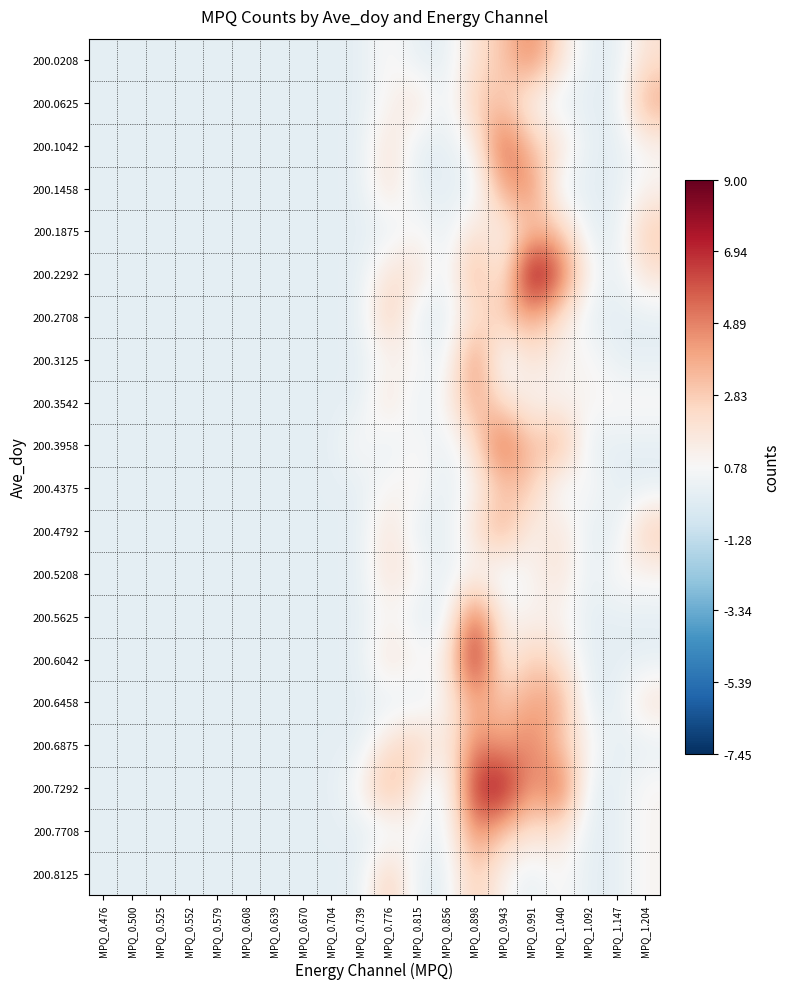

Reading left to right, list all the values displayed in this chart.

200.0208: MPQ_0.476=0	MPQ_0.500=0	MPQ_0.525=0	MPQ_0.552=0	MPQ_0.579=0	MPQ_0.608=0	MPQ_0.639=0	MPQ_0.670=0	MPQ_0.704=0	MPQ_0.739=0	MPQ_0.776=1	MPQ_0.815=0	MPQ_0.856=0	MPQ_0.898=2	MPQ_0.943=3	MPQ_0.991=5	MPQ_1.040=2	MPQ_1.092=0	MPQ_1.147=0	MPQ_1.204=2
200.0625: MPQ_0.476=0	MPQ_0.500=0	MPQ_0.525=0	MPQ_0.552=0	MPQ_0.579=0	MPQ_0.608=0	MPQ_0.639=0	MPQ_0.670=0	MPQ_0.704=0	MPQ_0.739=0	MPQ_0.776=1	MPQ_0.815=2	MPQ_0.856=0	MPQ_0.898=3	MPQ_0.943=3	MPQ_0.991=1	MPQ_1.040=0	MPQ_1.092=0	MPQ_1.147=0	MPQ_1.204=4
200.1042: MPQ_0.476=0	MPQ_0.500=0	MPQ_0.525=0	MPQ_0.552=0	MPQ_0.579=0	MPQ_0.608=0	MPQ_0.639=0	MPQ_0.670=0	MPQ_0.704=0	MPQ_0.739=0	MPQ_0.776=2	MPQ_0.815=0	MPQ_0.856=0	MPQ_0.898=1	MPQ_0.943=6	MPQ_0.991=3	MPQ_1.040=2	MPQ_1.092=0	MPQ_1.147=0	MPQ_1.204=1
200.1458: MPQ_0.476=0	MPQ_0.500=0	MPQ_0.525=0	MPQ_0.552=0	MPQ_0.579=0	MPQ_0.608=0	MPQ_0.639=0	MPQ_0.670=0	MPQ_0.704=0	MPQ_0.739=0	MPQ_0.776=2	MPQ_0.815=0	MPQ_0.856=0	MPQ_0.898=0	MPQ_0.943=4	MPQ_0.991=5	MPQ_1.040=0	MPQ_1.092=0	MPQ_1.147=0	MPQ_1.204=1
200.1875: MPQ_0.476=0	MPQ_0.500=0	MPQ_0.525=0	MPQ_0.552=0	MPQ_0.579=0	MPQ_0.608=0	MPQ_0.639=0	MPQ_0.670=0	MPQ_0.704=0	MPQ_0.739=0	MPQ_0.776=0	MPQ_0.815=1	MPQ_0.856=0	MPQ_0.898=2	MPQ_0.943=1	MPQ_0.991=3	MPQ_1.040=3	MPQ_1.092=0	MPQ_1.147=0	MPQ_1.204=3
200.2292: MPQ_0.476=0	MPQ_0.500=0	MPQ_0.525=0	MPQ_0.552=0	MPQ_0.579=0	MPQ_0.608=0	MPQ_0.639=0	MPQ_0.670=0	MPQ_0.704=0	MPQ_0.739=0	MPQ_0.776=2	MPQ_0.815=2	MPQ_0.856=0	MPQ_0.898=4	MPQ_0.943=1	MPQ_0.991=9	MPQ_1.040=6	MPQ_1.092=1	MPQ_1.147=0	MPQ_1.204=2
200.2708: MPQ_0.476=0	MPQ_0.500=0	MPQ_0.525=0	MPQ_0.552=0	MPQ_0.579=0	MPQ_0.608=0	MPQ_0.639=0	MPQ_0.670=0	MPQ_0.704=0	MPQ_0.739=0	MPQ_0.776=3	MPQ_0.815=0	MPQ_0.856=0	MPQ_0.898=2	MPQ_0.943=3	MPQ_0.991=4	MPQ_1.040=2	MPQ_1.092=0	MPQ_1.147=0	MPQ_1.204=0
200.3125: MPQ_0.476=0	MPQ_0.500=0	MPQ_0.525=0	MPQ_0.552=0	MPQ_0.579=0	MPQ_0.608=0	MPQ_0.639=0	MPQ_0.670=0	MPQ_0.704=0	MPQ_0.739=0	MPQ_0.776=1	MPQ_0.815=1	MPQ_0.856=0	MPQ_0.898=5	MPQ_0.943=0	MPQ_0.991=2	MPQ_1.040=1	MPQ_1.092=1	MPQ_1.147=0	MPQ_1.204=0
200.3542: MPQ_0.476=0	MPQ_0.500=0	MPQ_0.525=0	MPQ_0.552=0	MPQ_0.579=0	MPQ_0.608=0	MPQ_0.639=0	MPQ_0.670=0	MPQ_0.704=0	MPQ_0.739=0	MPQ_0.776=2	MPQ_0.815=0	MPQ_0.856=1	MPQ_0.898=4	MPQ_0.943=2	MPQ_0.991=1	MPQ_1.040=1	MPQ_1.092=1	MPQ_1.147=1	MPQ_1.204=1
200.3958: MPQ_0.476=0	MPQ_0.500=0	MPQ_0.525=0	MPQ_0.552=0	MPQ_0.579=0	MPQ_0.608=0	MPQ_0.639=0	MPQ_0.670=0	MPQ_0.704=0	MPQ_0.739=1	MPQ_0.776=0	MPQ_0.815=1	MPQ_0.856=0	MPQ_0.898=2	MPQ_0.943=6	MPQ_0.991=3	MPQ_1.040=4	MPQ_1.092=0	MPQ_1.147=0	MPQ_1.204=0
200.4375: MPQ_0.476=0	MPQ_0.500=0	MPQ_0.525=0	MPQ_0.552=0	MPQ_0.579=0	MPQ_0.608=0	MPQ_0.639=0	MPQ_0.670=0	MPQ_0.704=0	MPQ_0.739=0	MPQ_0.776=1	MPQ_0.815=1	MPQ_0.856=0	MPQ_0.898=1	MPQ_0.943=3	MPQ_0.991=3	MPQ_1.040=0	MPQ_1.092=1	MPQ_1.147=0	MPQ_1.204=0
200.4792: MPQ_0.476=0	MPQ_0.500=0	MPQ_0.525=0	MPQ_0.552=0	MPQ_0.579=0	MPQ_0.608=0	MPQ_0.639=0	MPQ_0.670=0	MPQ_0.704=0	MPQ_0.739=0	MPQ_0.776=2	MPQ_0.815=0	MPQ_0.856=0	MPQ_0.898=2	MPQ_0.943=4	MPQ_0.991=1	MPQ_1.040=2	MPQ_1.092=0	MPQ_1.147=0	MPQ_1.204=3
200.5208: MPQ_0.476=0	MPQ_0.500=0	MPQ_0.525=0	MPQ_0.552=0	MPQ_0.579=0	MPQ_0.608=0	MPQ_0.639=0	MPQ_0.670=0	MPQ_0.704=0	MPQ_0.739=0	MPQ_0.776=2	MPQ_0.815=1	MPQ_0.856=0	MPQ_0.898=1	MPQ_0.943=0	MPQ_0.991=1	MPQ_1.040=2	MPQ_1.092=0	MPQ_1.147=1	MPQ_1.204=1
200.5625: MPQ_0.476=0	MPQ_0.500=0	MPQ_0.525=0	MPQ_0.552=0	MPQ_0.579=0	MPQ_0.608=0	MPQ_0.639=0	MPQ_0.670=0	MPQ_0.704=0	MPQ_0.739=0	MPQ_0.776=1	MPQ_0.815=0	MPQ_0.856=0	MPQ_0.898=6	MPQ_0.943=1	MPQ_0.991=1	MPQ_1.040=1	MPQ_1.092=0	MPQ_1.147=0	MPQ_1.204=0
200.6042: MPQ_0.476=0	MPQ_0.500=0	MPQ_0.525=0	MPQ_0.552=0	MPQ_0.579=0	MPQ_0.608=0	MPQ_0.639=0	MPQ_0.670=0	MPQ_0.704=0	MPQ_0.739=0	MPQ_0.776=2	MPQ_0.815=1	MPQ_0.856=1	MPQ_0.898=8	MPQ_0.943=1	MPQ_0.991=3	MPQ_1.040=2	MPQ_1.092=0	MPQ_1.147=0	MPQ_1.204=0
200.6458: MPQ_0.476=0	MPQ_0.500=0	MPQ_0.525=0	MPQ_0.552=0	MPQ_0.579=0	MPQ_0.608=0	MPQ_0.639=0	MPQ_0.670=0	MPQ_0.704=0	MPQ_0.739=0	MPQ_0.776=0	MPQ_0.815=0	MPQ_0.856=1	MPQ_0.898=4	MPQ_0.943=3	MPQ_0.991=4	MPQ_1.040=4	MPQ_1.092=0	MPQ_1.147=0	MPQ_1.204=2
200.6875: MPQ_0.476=0	MPQ_0.500=0	MPQ_0.525=0	MPQ_0.552=0	MPQ_0.579=0	MPQ_0.608=0	MPQ_0.639=0	MPQ_0.670=0	MPQ_0.704=0	MPQ_0.739=0	MPQ_0.776=2	MPQ_0.815=3	MPQ_0.856=1	MPQ_0.898=5	MPQ_0.943=4	MPQ_0.991=5	MPQ_1.040=3	MPQ_1.092=1	MPQ_1.147=0	MPQ_1.204=0
200.7292: MPQ_0.476=0	MPQ_0.500=0	MPQ_0.525=0	MPQ_0.552=0	MPQ_0.579=0	MPQ_0.608=0	MPQ_0.639=0	MPQ_0.670=0	MPQ_0.704=0	MPQ_0.739=1	MPQ_0.776=4	MPQ_0.815=1	MPQ_0.856=0	MPQ_0.898=7	MPQ_0.943=8	MPQ_0.991=4	MPQ_1.040=6	MPQ_1.092=0	MPQ_1.147=0	MPQ_1.204=1
200.7708: MPQ_0.476=0	MPQ_0.500=0	MPQ_0.525=0	MPQ_0.552=0	MPQ_0.579=0	MPQ_0.608=0	MPQ_0.639=0	MPQ_0.670=0	MPQ_0.704=0	MPQ_0.739=0	MPQ_0.776=0	MPQ_0.815=1	MPQ_0.856=0	MPQ_0.898=5	MPQ_0.943=3	MPQ_0.991=2	MPQ_1.040=2	MPQ_1.092=0	MPQ_1.147=0	MPQ_1.204=1
200.8125: MPQ_0.476=0	MPQ_0.500=0	MPQ_0.525=0	MPQ_0.552=0	MPQ_0.579=0	MPQ_0.608=0	MPQ_0.639=0	MPQ_0.670=0	MPQ_0.704=0	MPQ_0.739=0	MPQ_0.776=3	MPQ_0.815=0	MPQ_0.856=0	MPQ_0.898=3	MPQ_0.943=1	MPQ_0.991=0	MPQ_1.040=1	MPQ_1.092=0	MPQ_1.147=0	MPQ_1.204=1